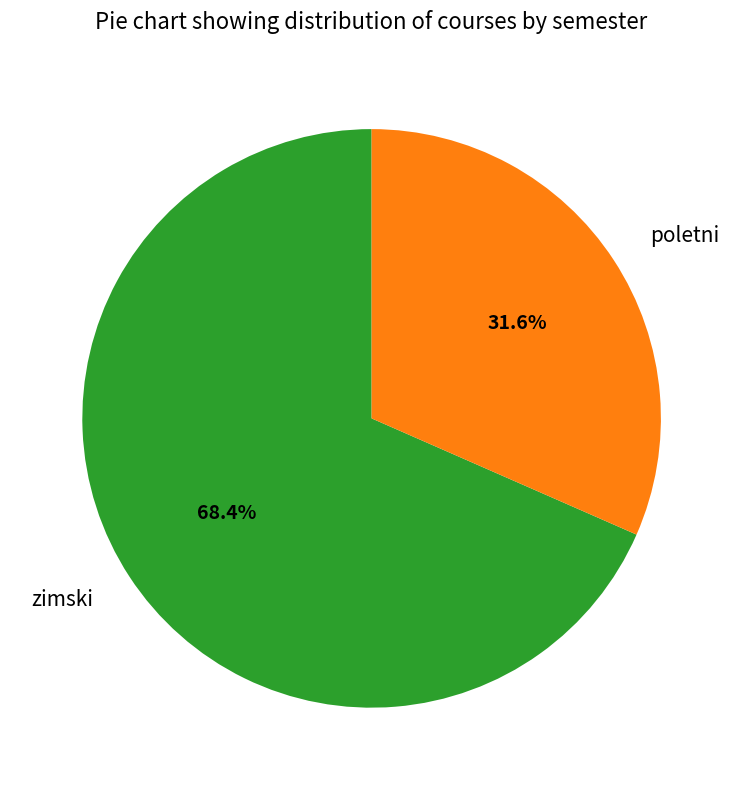

How many slices are in this pie chart?

2